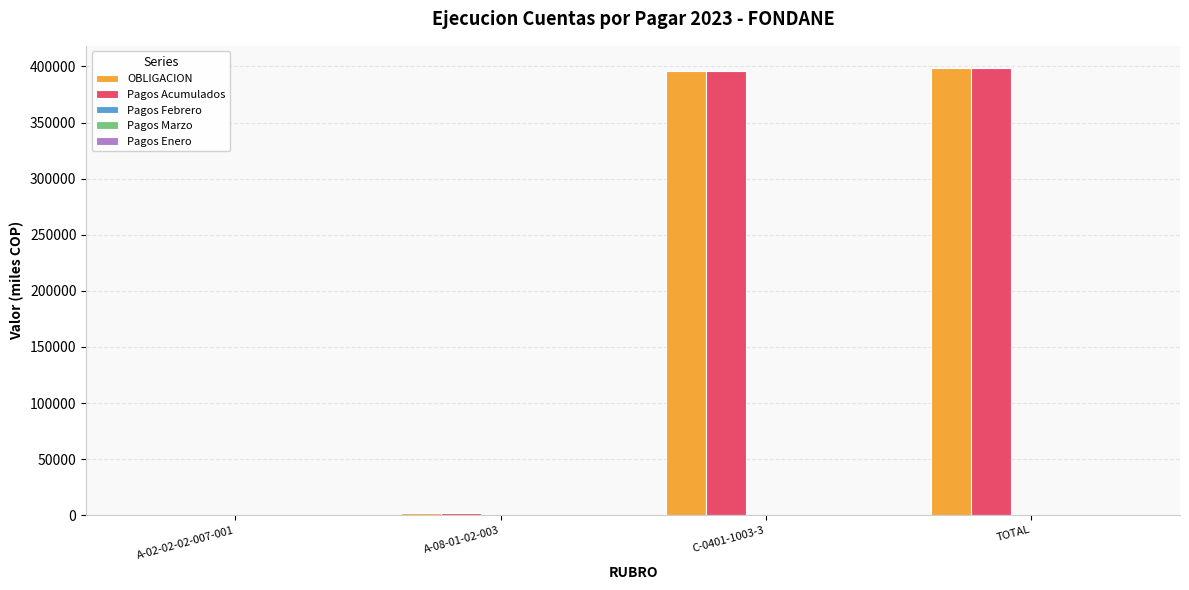

The value of Pagos Acumulados at TOTAL is 398481.5. True or false?

True